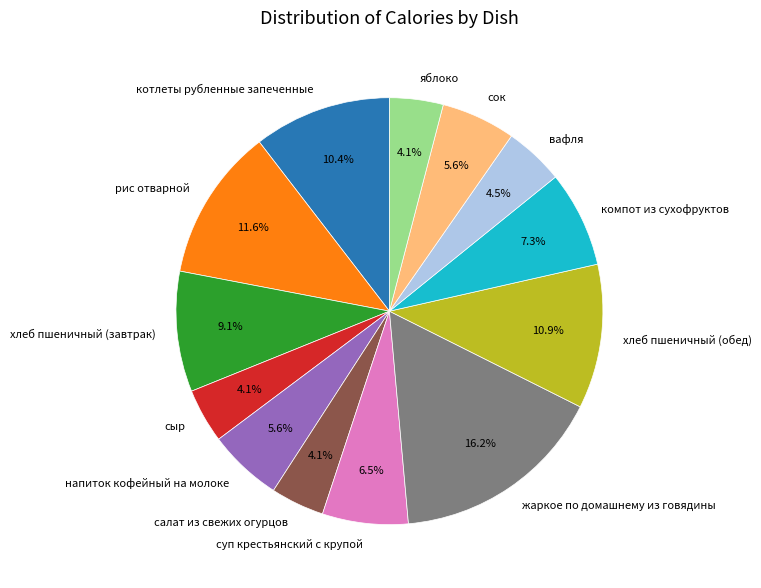

What is the total percentage of яблоко and котлеты рубленные запеченные?

14.5%